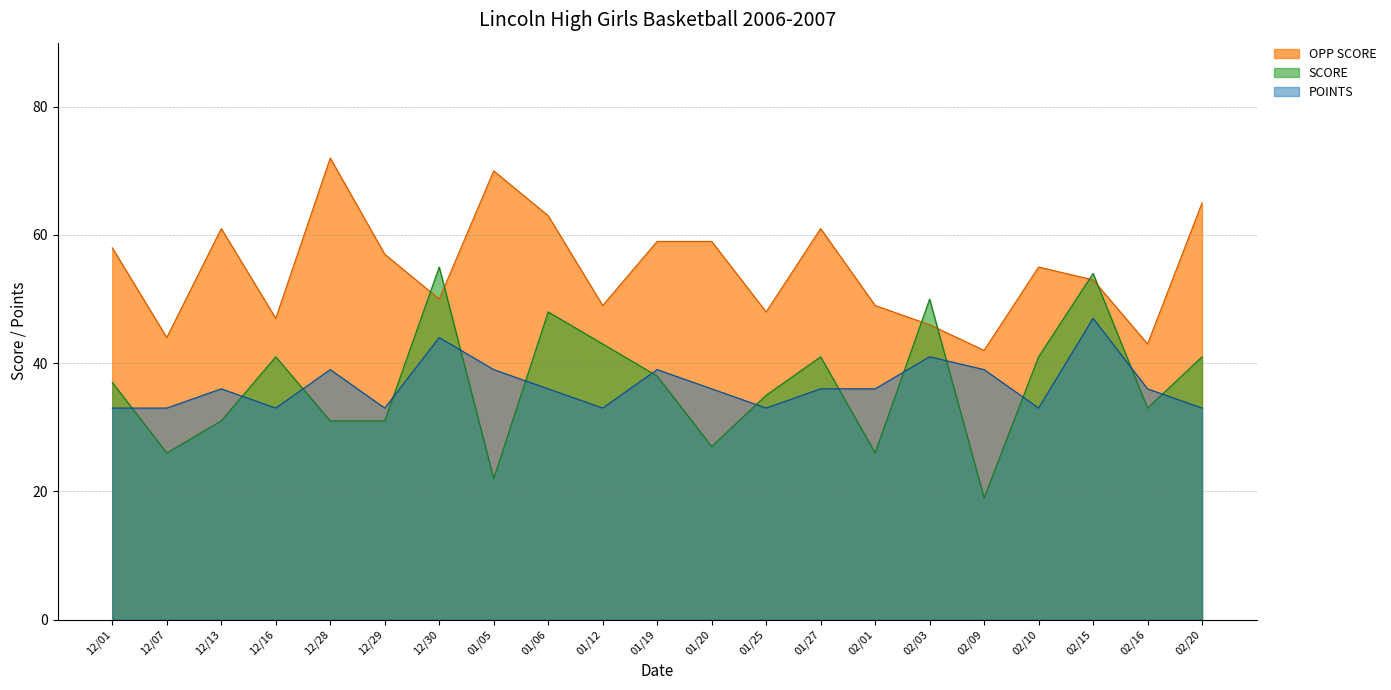

At how many categories does at least one series exceed 36?

21